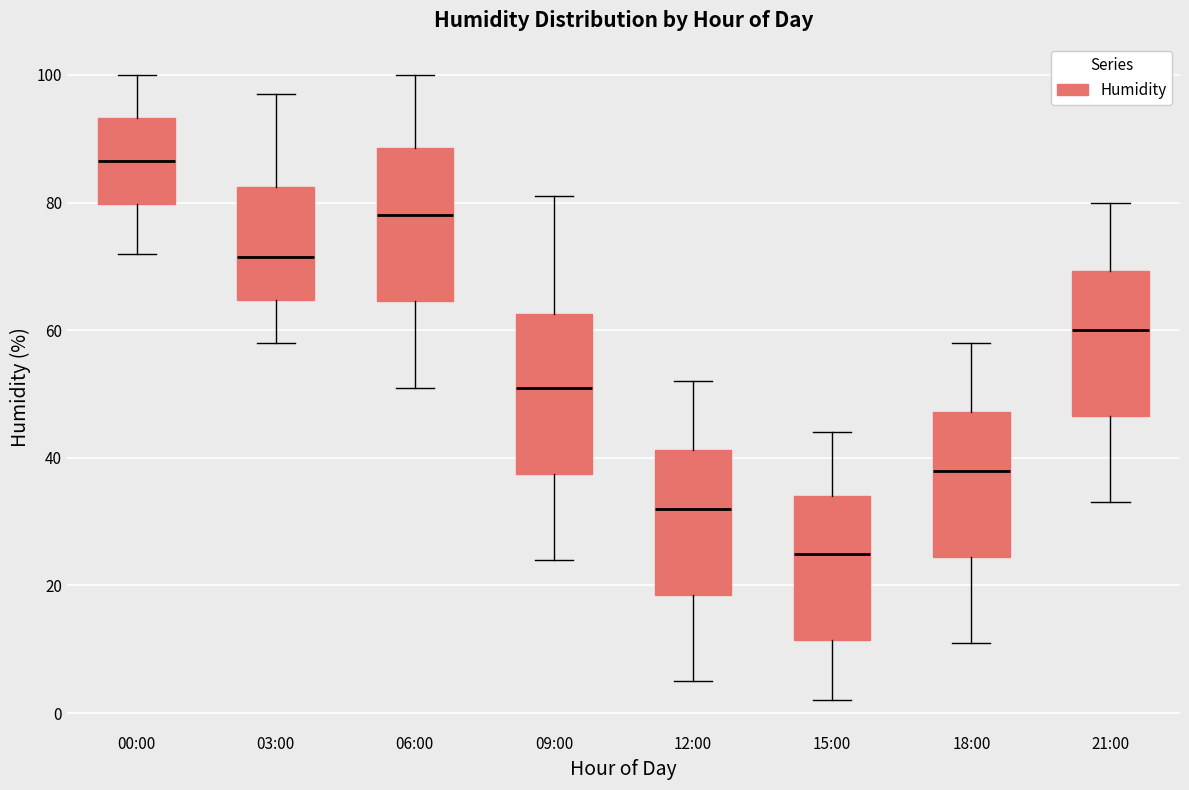

Which box's median line is the highest?

00:00